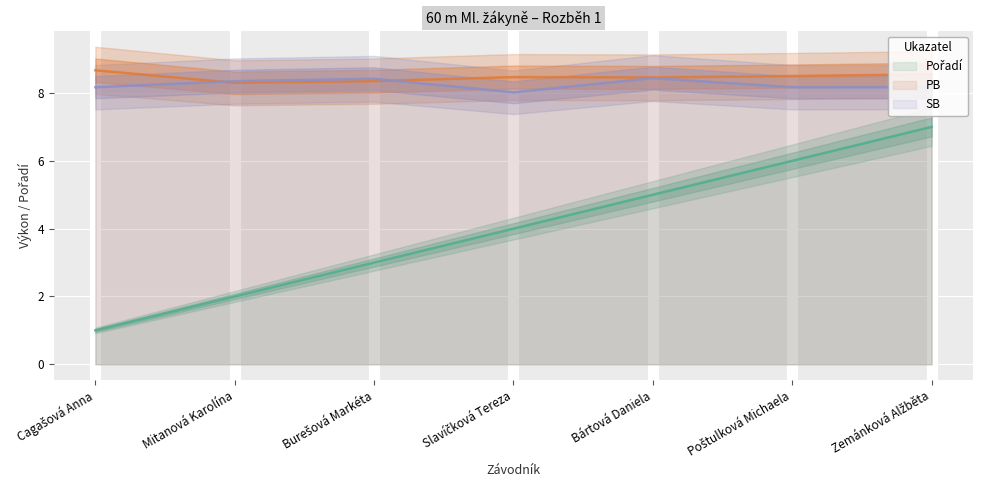

How many data points in Pořadí are above 4?

3